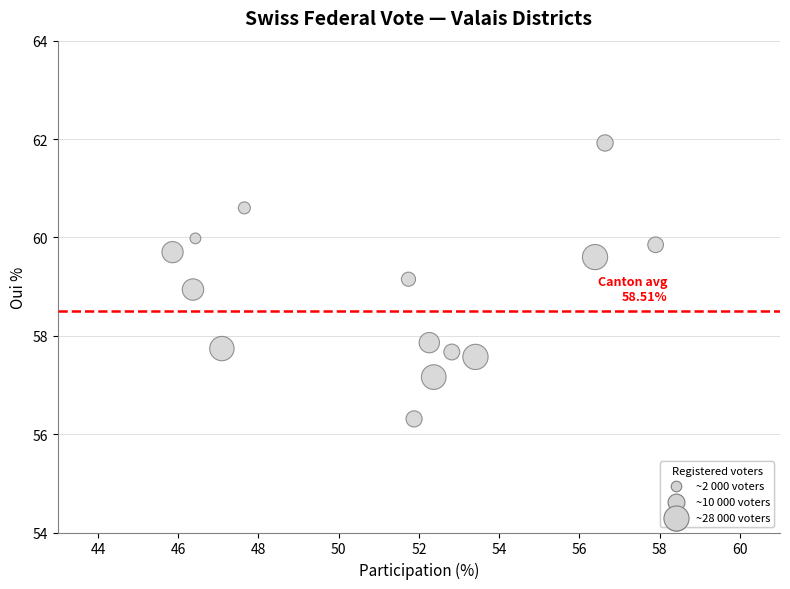

What is the range of X values (max minus min)?

12.0